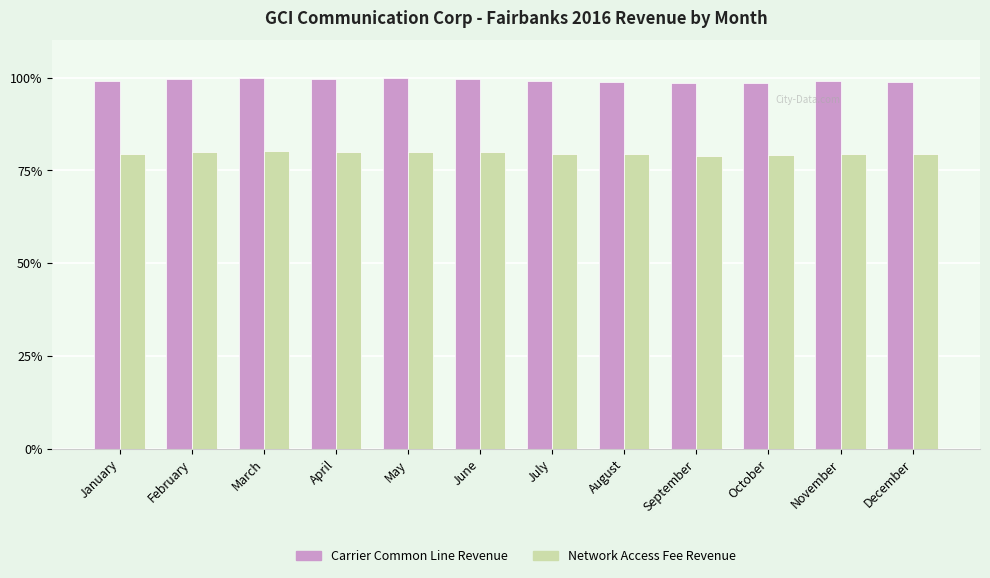

At how many categories does at least one series exceed 82?

12